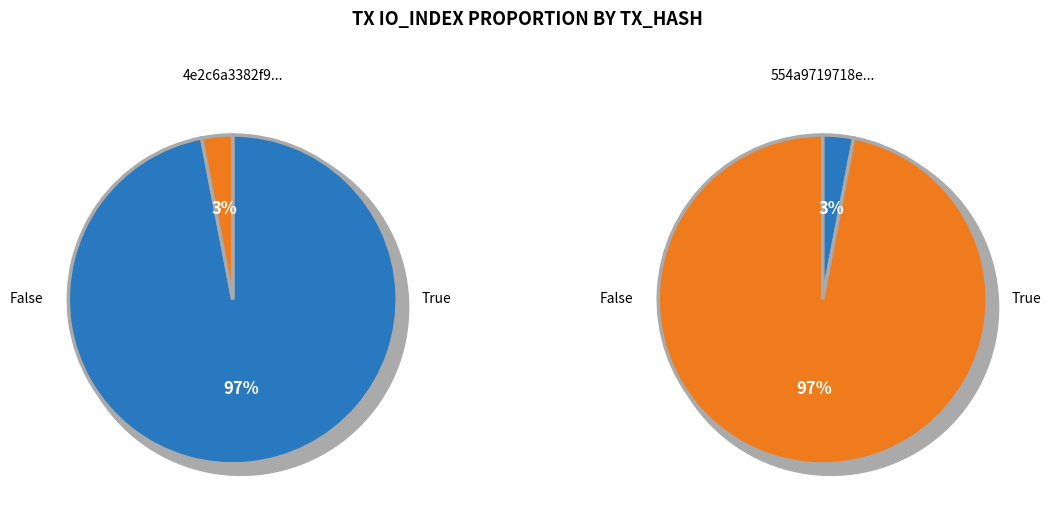

How many slices are in this pie chart?

2